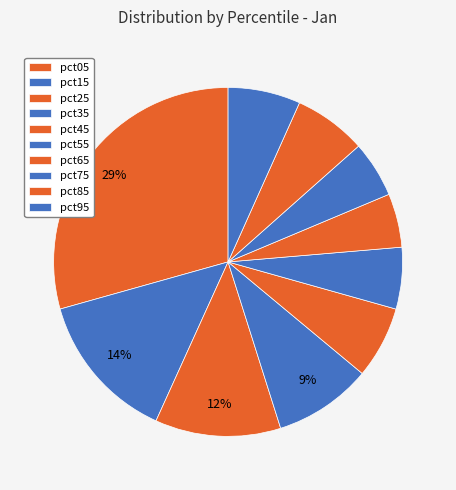

Combined, what portion of the pie is pct45 and pct05?

36.0%